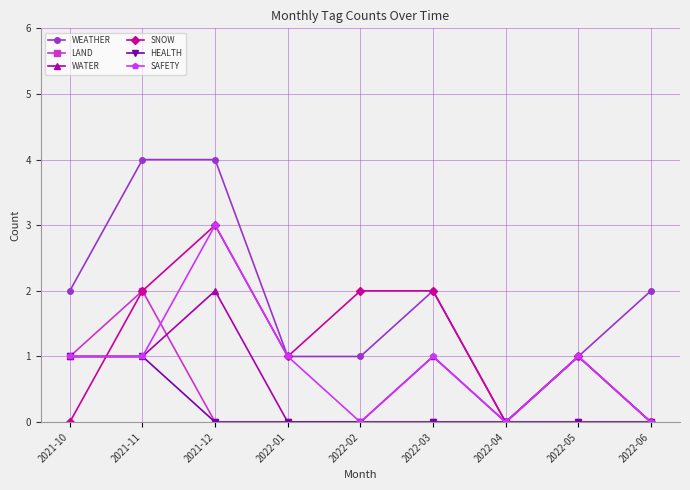

Reading left to right, what are all the values shown in this chart?

WEATHER: 2021-10=2	2021-11=4	2021-12=4	2022-01=1	2022-02=1	2022-03=2	2022-04=0	2022-05=1	2022-06=2
LAND: 2021-10=1	2021-11=2	2021-12=0	2022-01=0	2022-02=0	2022-03=0	2022-04=0	2022-05=0	2022-06=0
WATER: 2021-10=1	2021-11=1	2021-12=2	2022-01=0	2022-02=0	2022-03=1	2022-04=0	2022-05=1	2022-06=0
SNOW: 2021-10=0	2021-11=2	2021-12=3	2022-01=1	2022-02=2	2022-03=2	2022-04=0	2022-05=1	2022-06=0
HEALTH: 2021-10=1	2021-11=1	2021-12=0	2022-01=0	2022-02=0	2022-03=0	2022-04=0	2022-05=0	2022-06=0
SAFETY: 2021-10=1	2021-11=1	2021-12=3	2022-01=1	2022-02=0	2022-03=1	2022-04=0	2022-05=1	2022-06=0